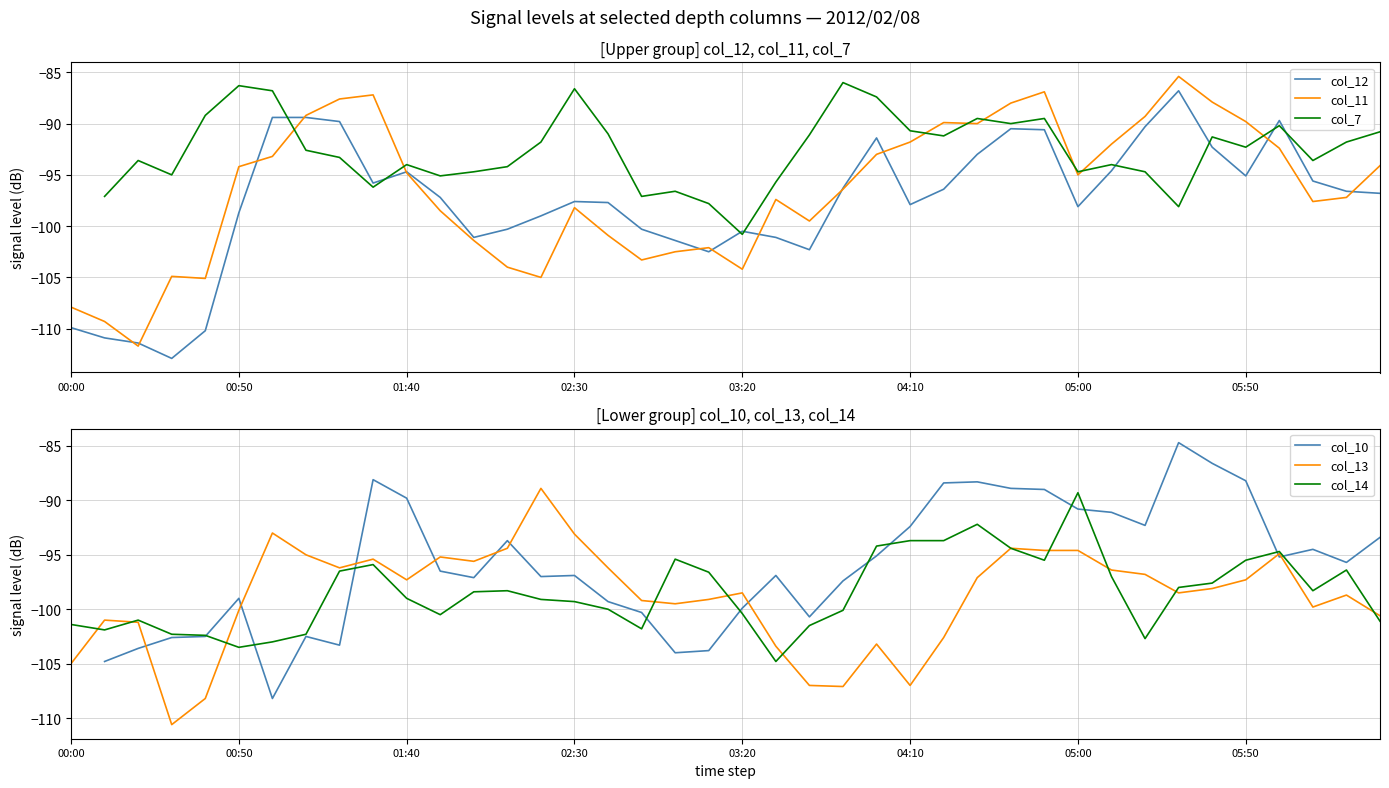

How many interior local valleys does the col_7 series have?

11